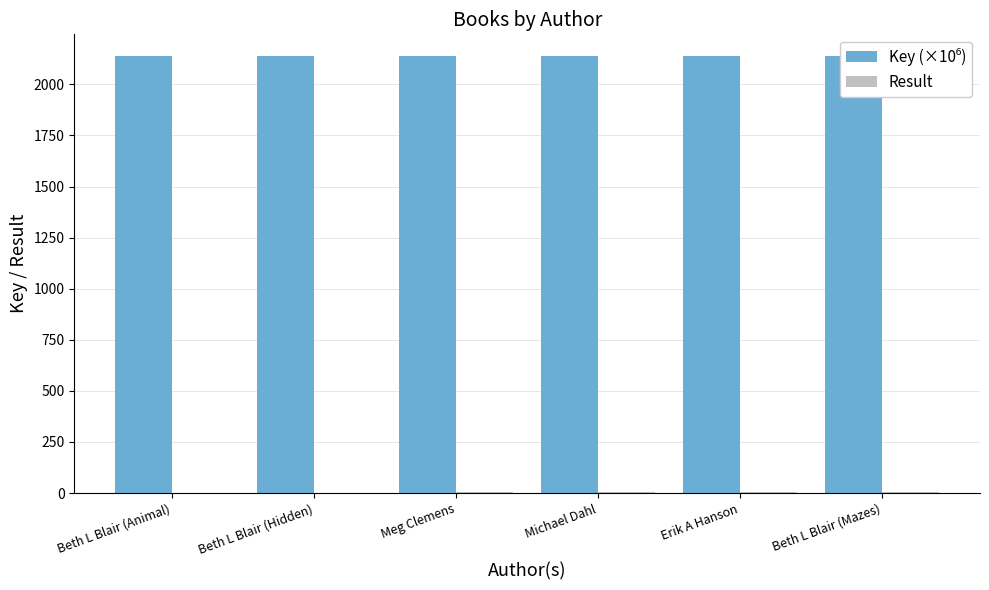

The Result series shows 3.3 at Beth L Blair (Mazes). True or false?

False